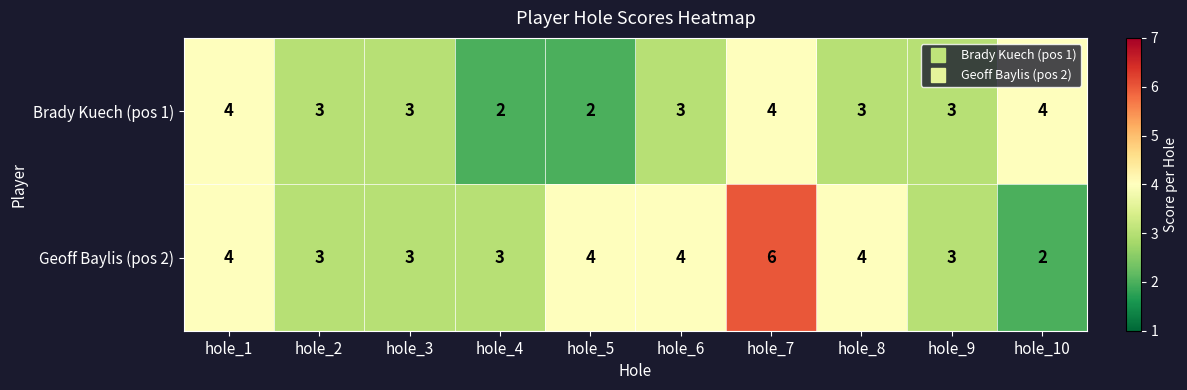

Which series has the largest range (max minus min)?

Geoff Baylis (pos 2)